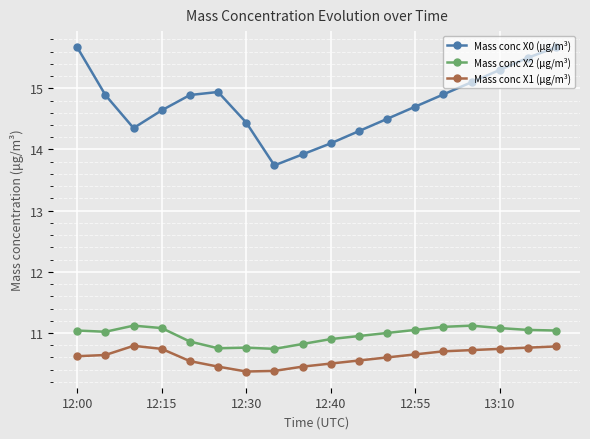

How many interior local peaks does the Mass conc X0 (μg/m³) series have?

1